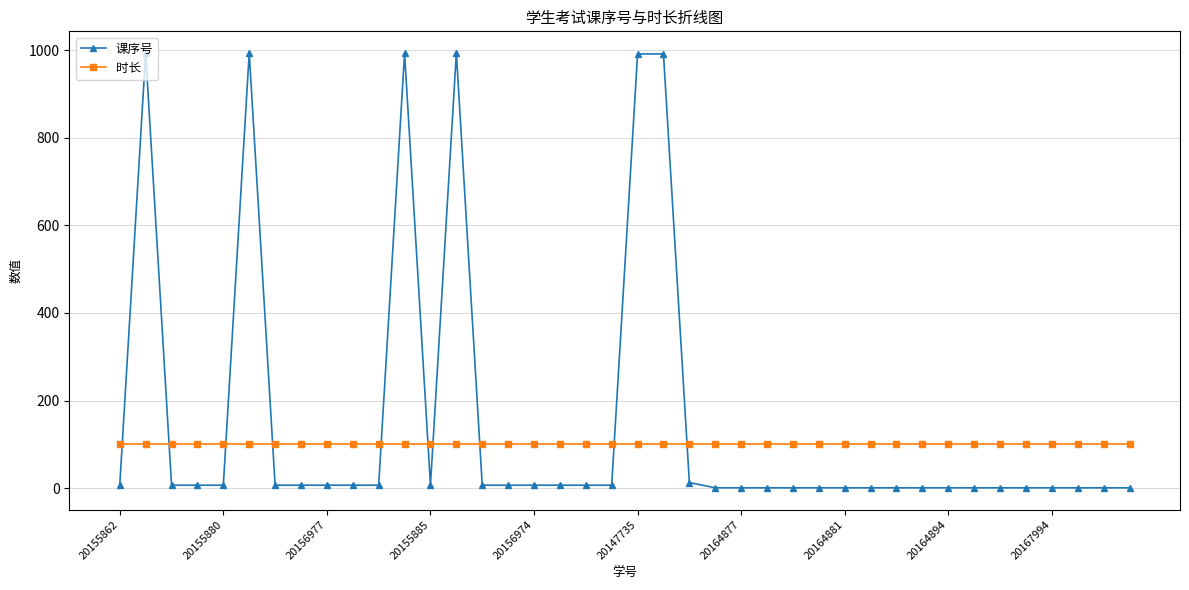

What is the maximum value for 课序号?

993